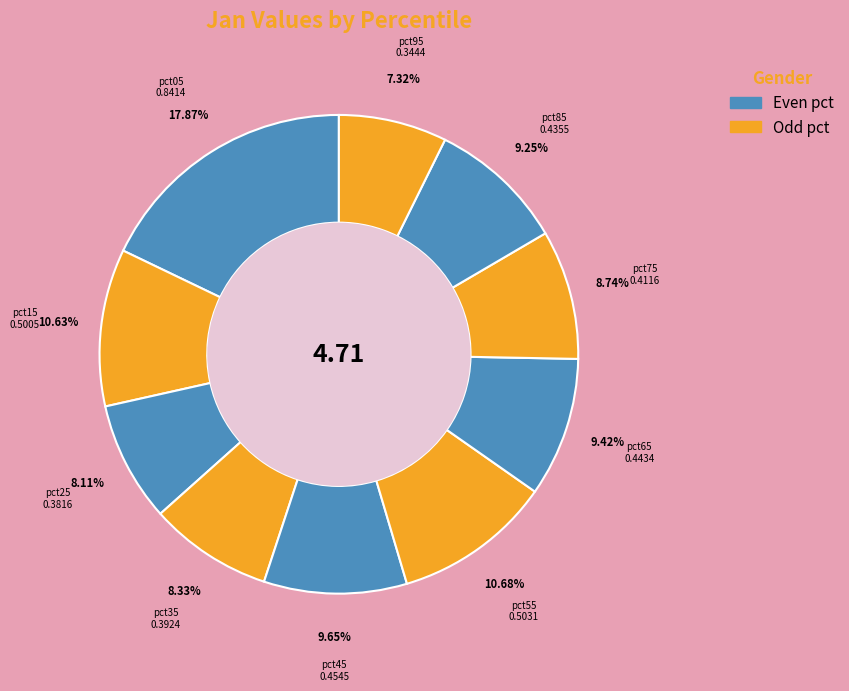

How many slices are in this pie chart?

10